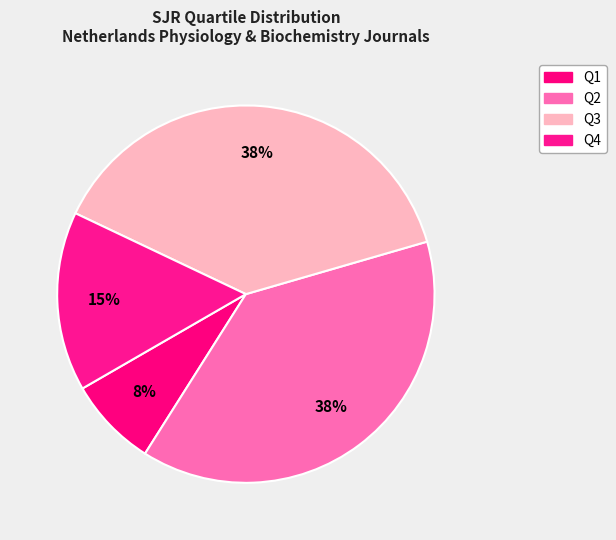

Which has a higher value, Q1 or Q4?

Q4